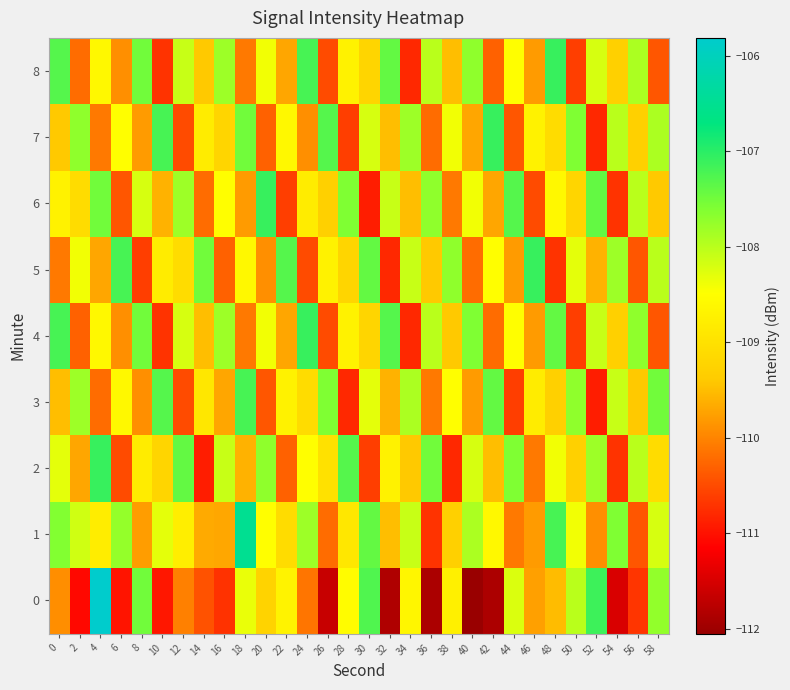

Which series changed the most between 44 and 46?

6